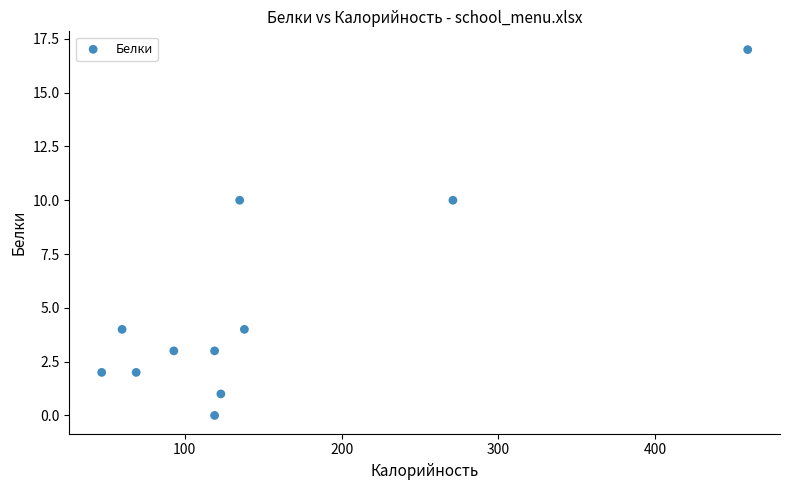

What is the range of X values (max minus min)?

412